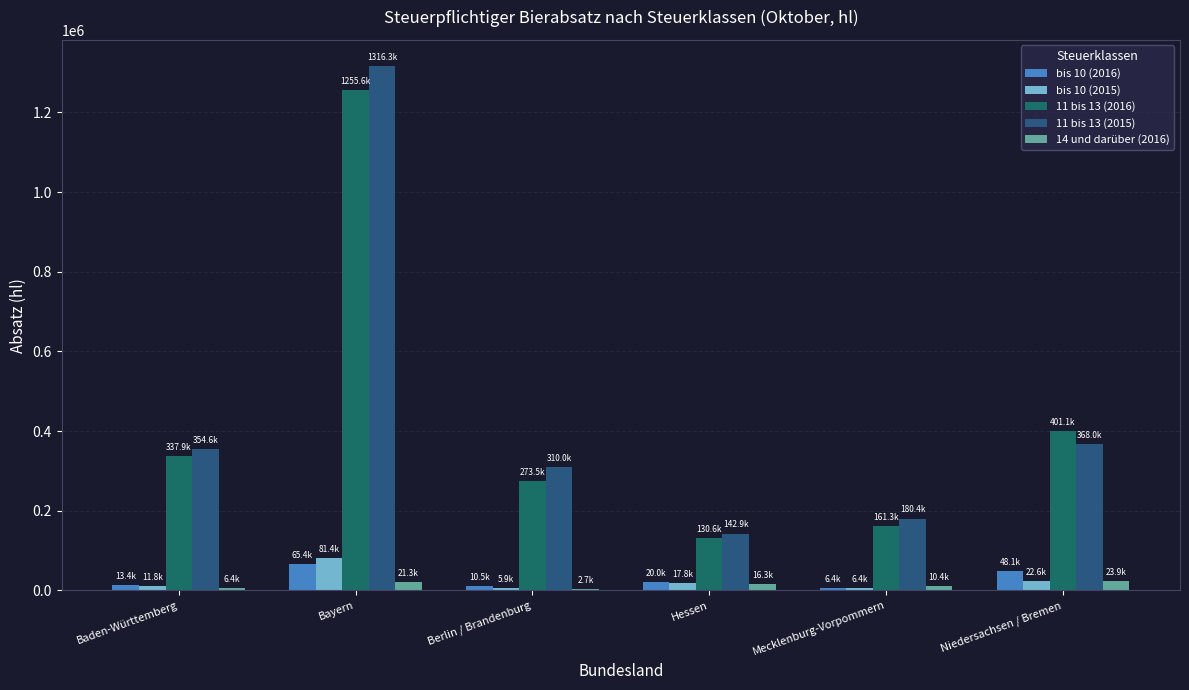

The value of bis 10 (2015) at Bayern is 81382.3. True or false?

True